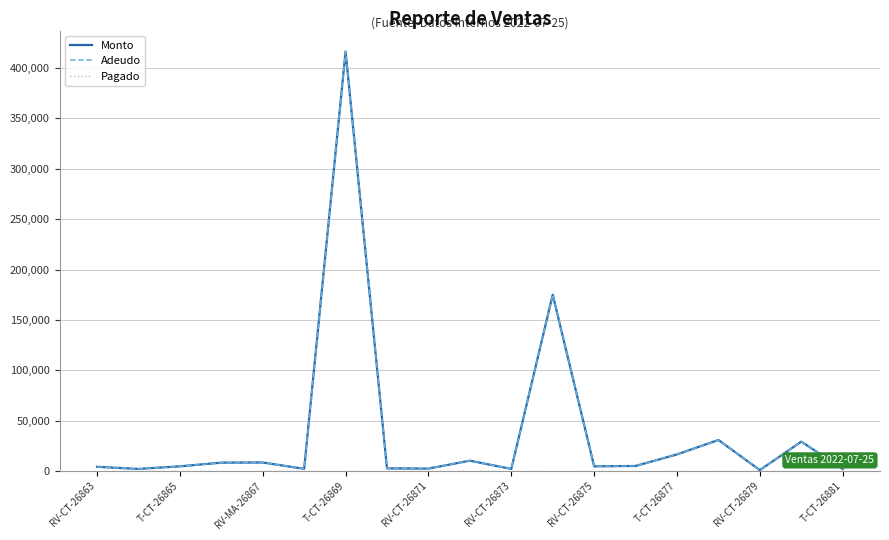

Does the chart display data point markers on the line(s)?

No